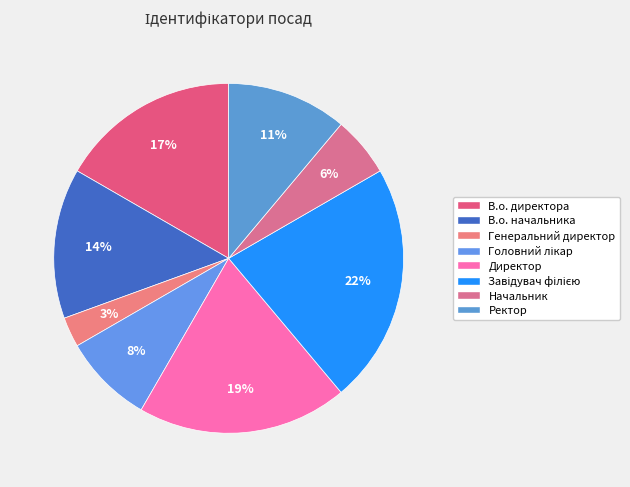

How many slices are in this pie chart?

8